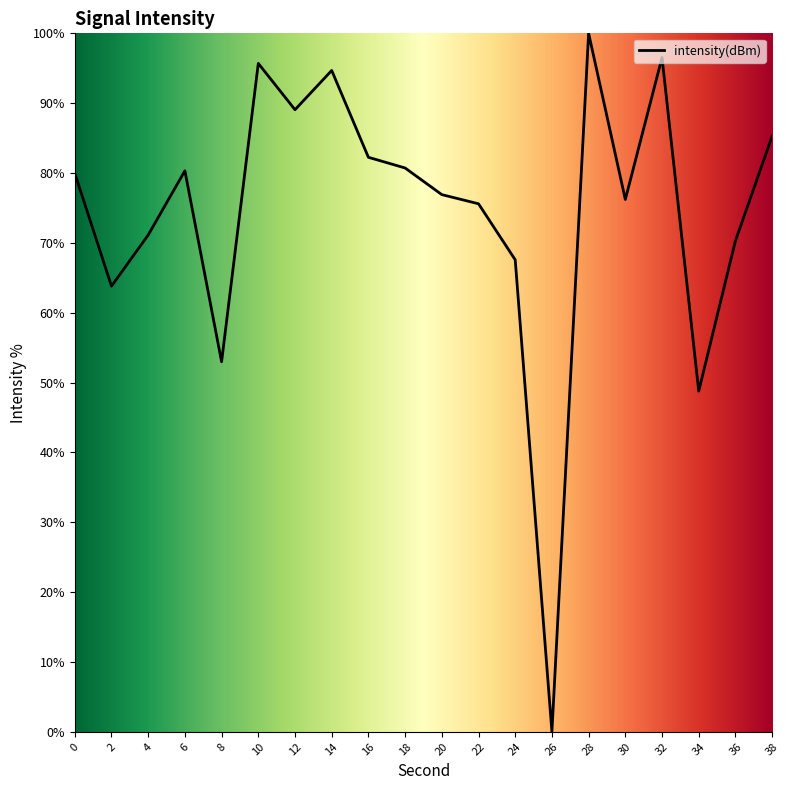

Does the chart display data point markers on the line(s)?

No